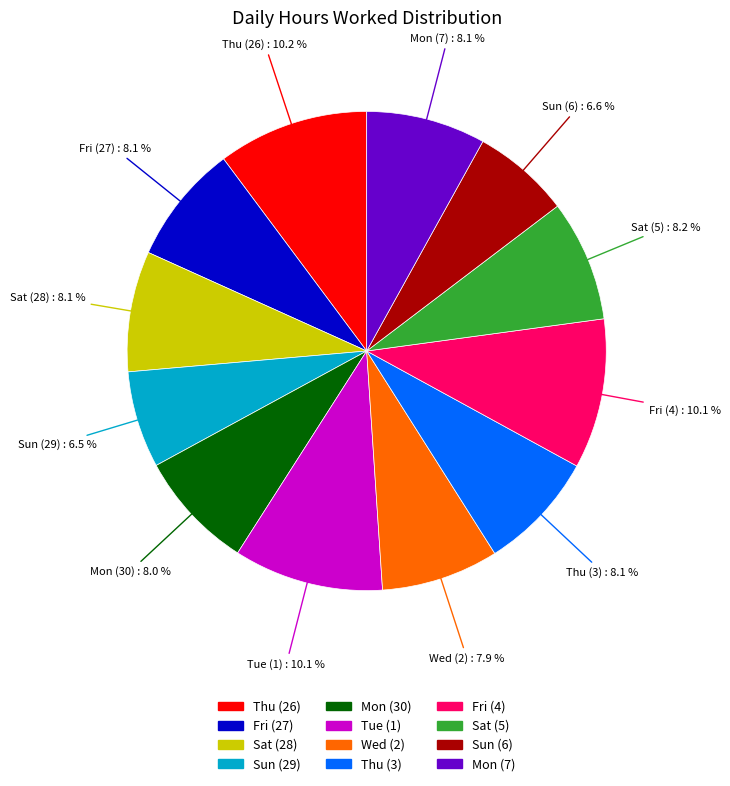

True or false: Tue (1) accounts for 20% of the total.

False